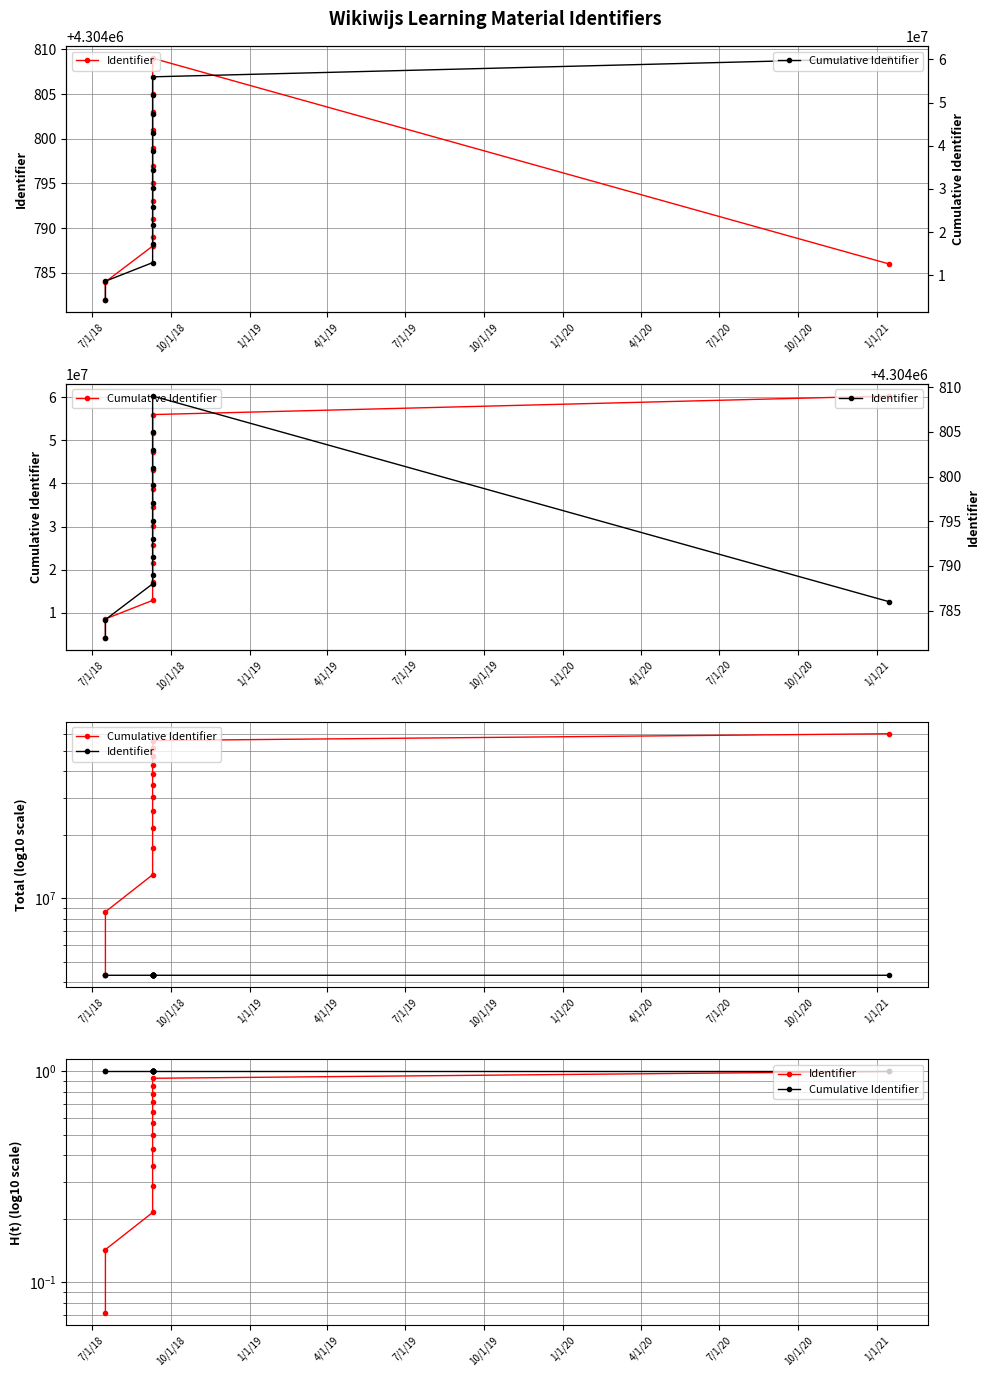

What is the difference between the maximum and minimum values in the Cumulative Identifier series?

55962340